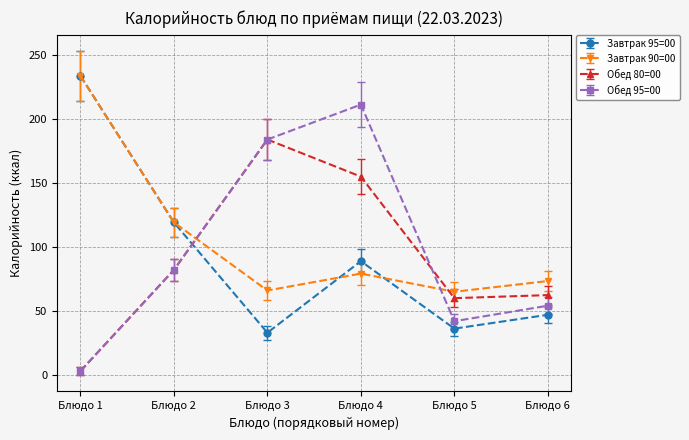

Which series has the largest range (max minus min)?

Обед 95=00